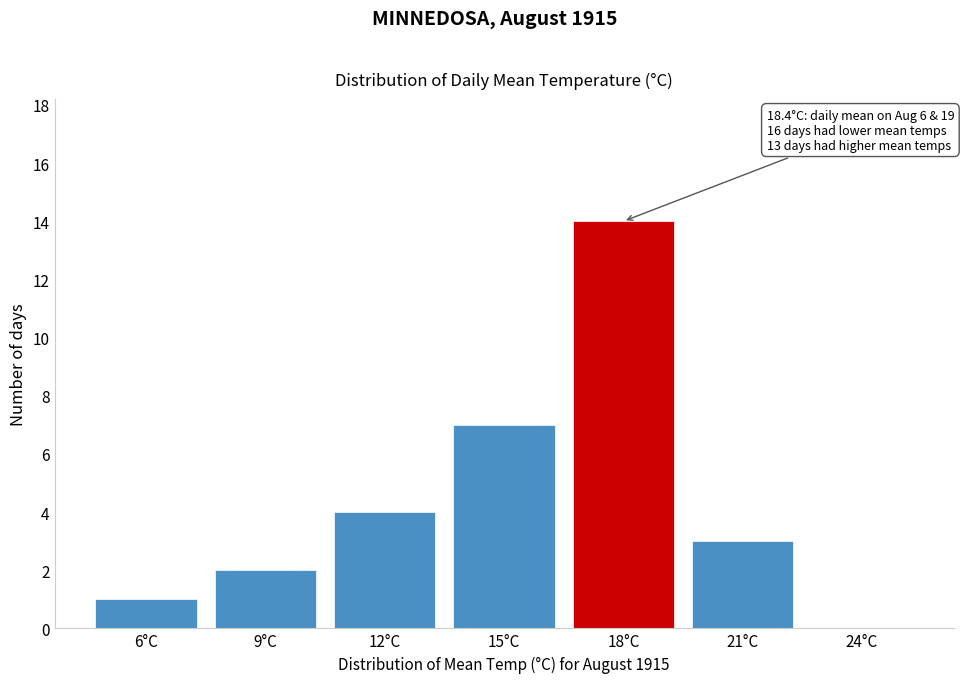

Reading left to right, extract all data points from this chart.

6°C=1	9°C=2	12°C=4	15°C=7	18°C=14	21°C=3	24°C=0